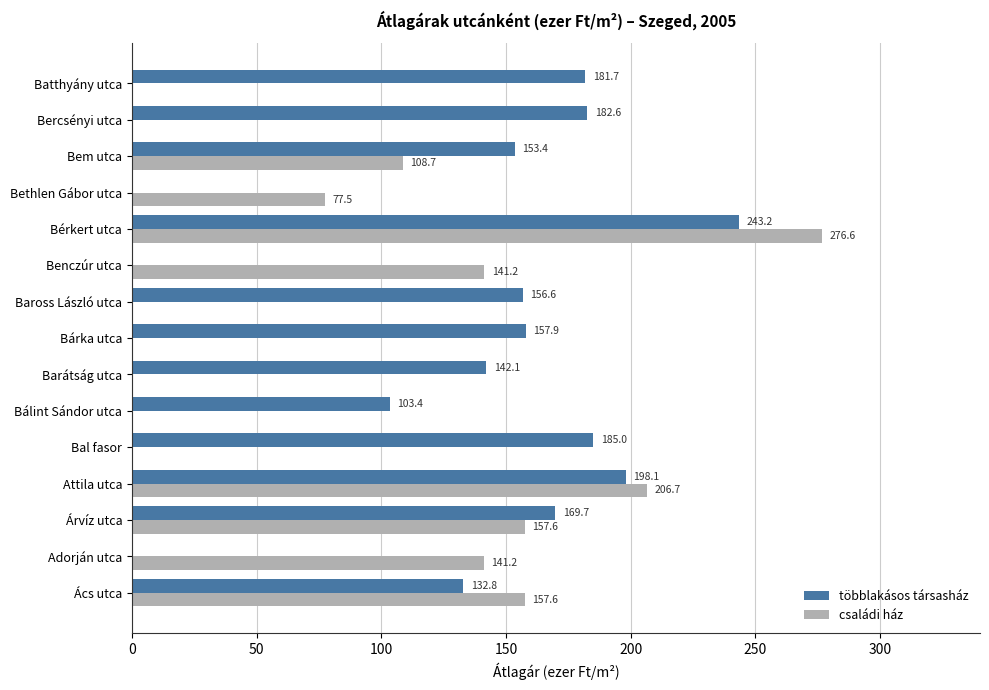

At which category is the sum across all series the highest?

Bérkert utca